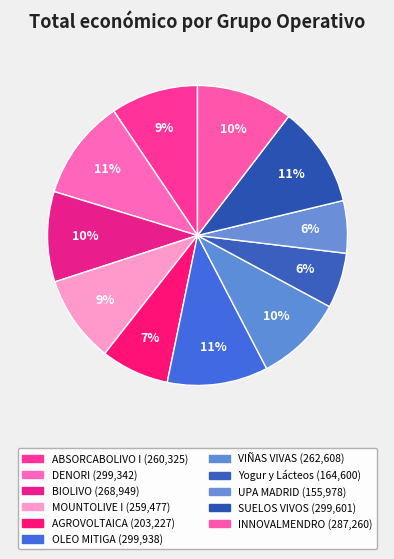

How many segments does this pie chart have?

11